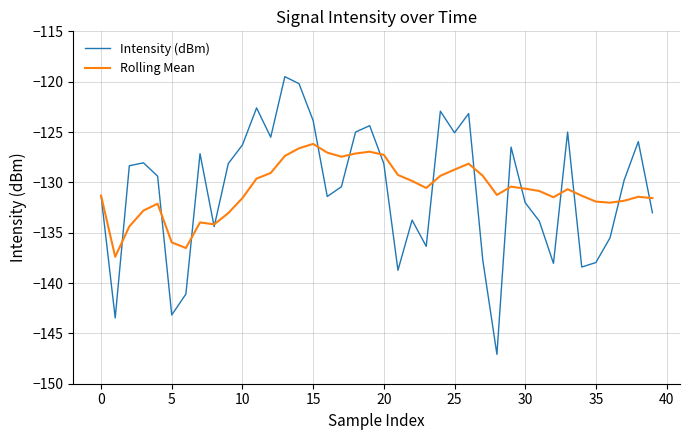

List the series in order of their peak value, lowest first.

Rolling Mean, Intensity (dBm)